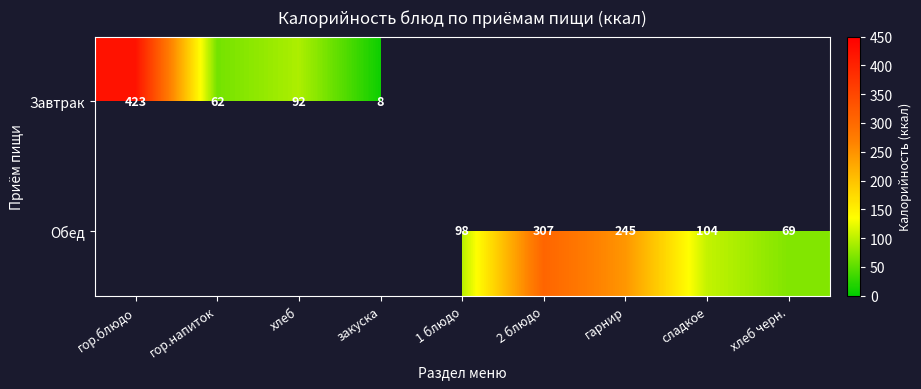

At which category does the chart reach its peak across all series?

гор.блюдо